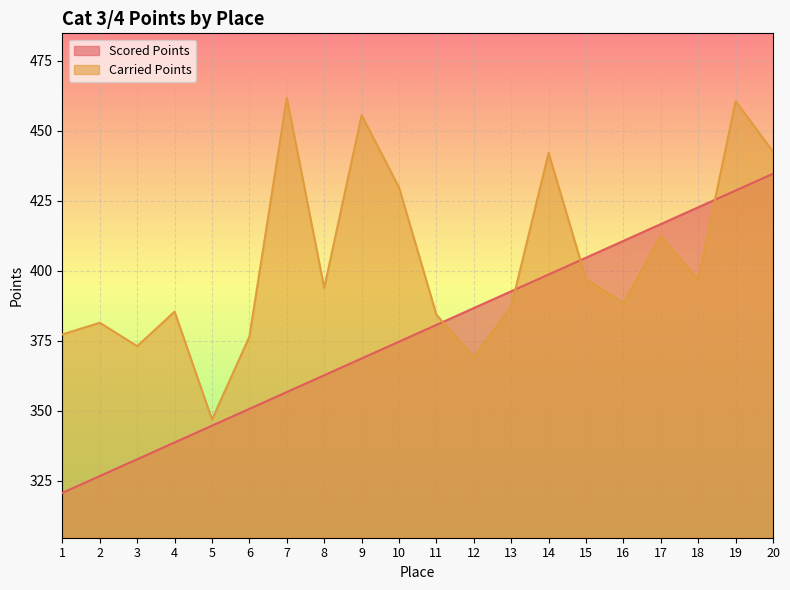

At which category is the sum across all series the highest?

19